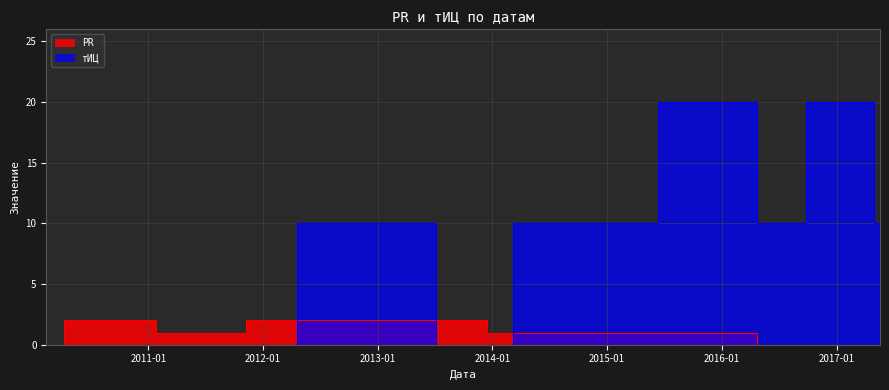

Is the value of тИЦ at 2015-06-12 greater than the value of PR at 2013-07-05?

Yes